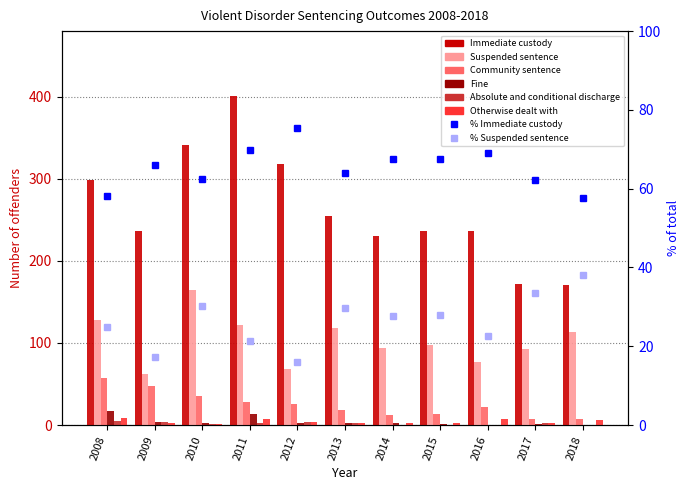

True or false: Community sentence has a value of 14 at 2008.

False